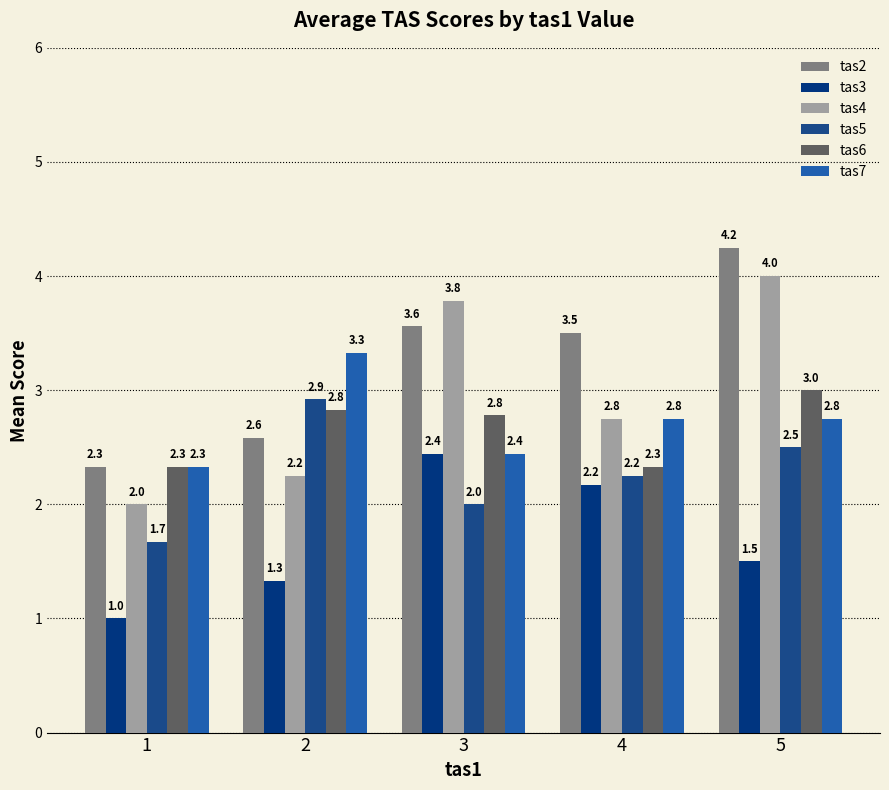

How many groups of bars are there?

5